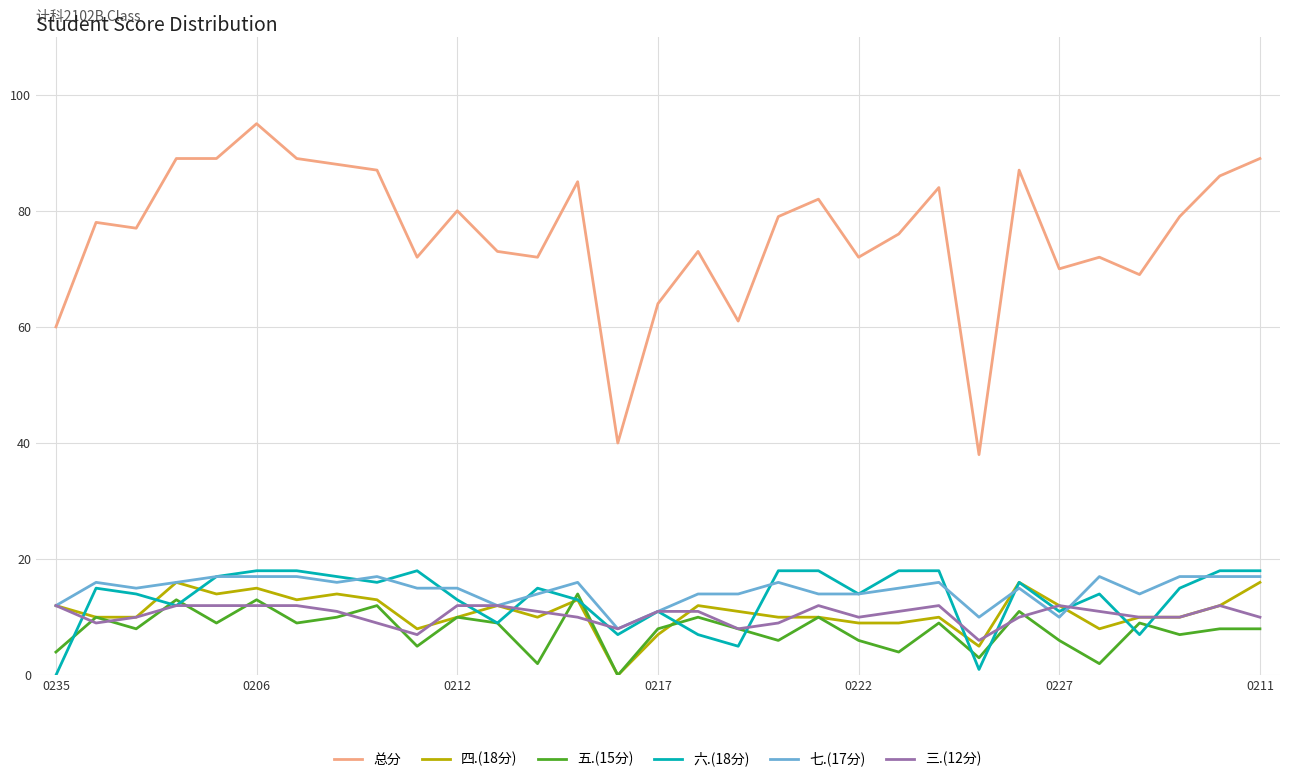

Which series has the widest spread of values?

总分